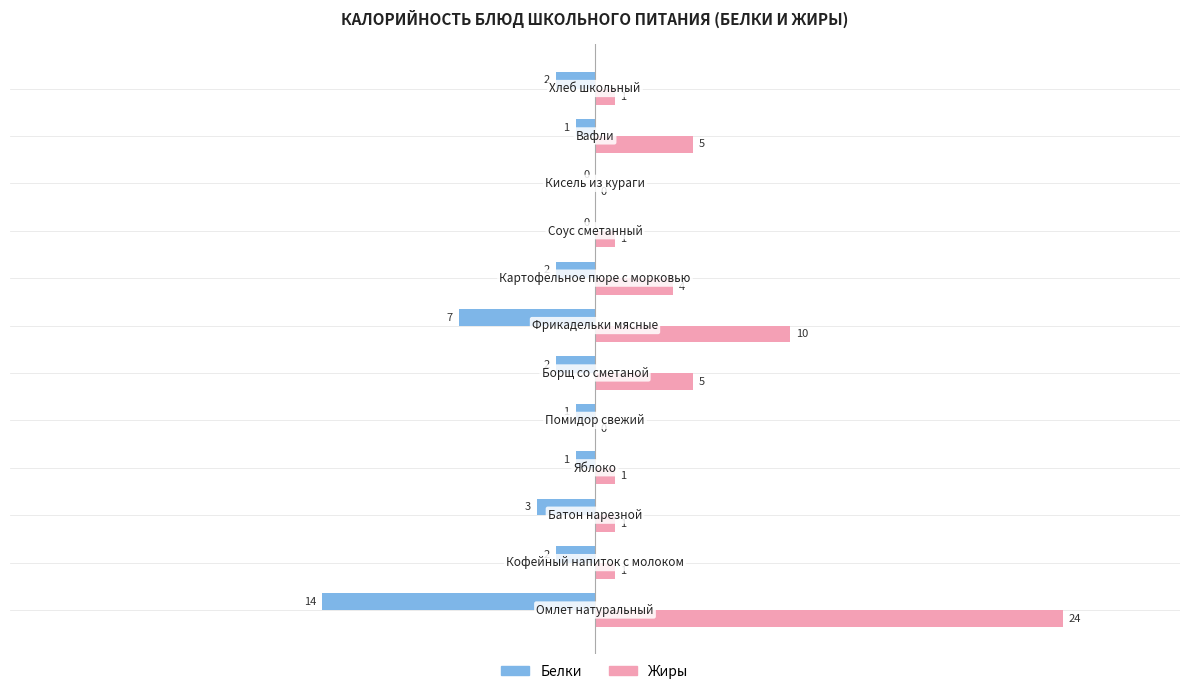

What are all the series names shown in the legend?

Белки, Жиры